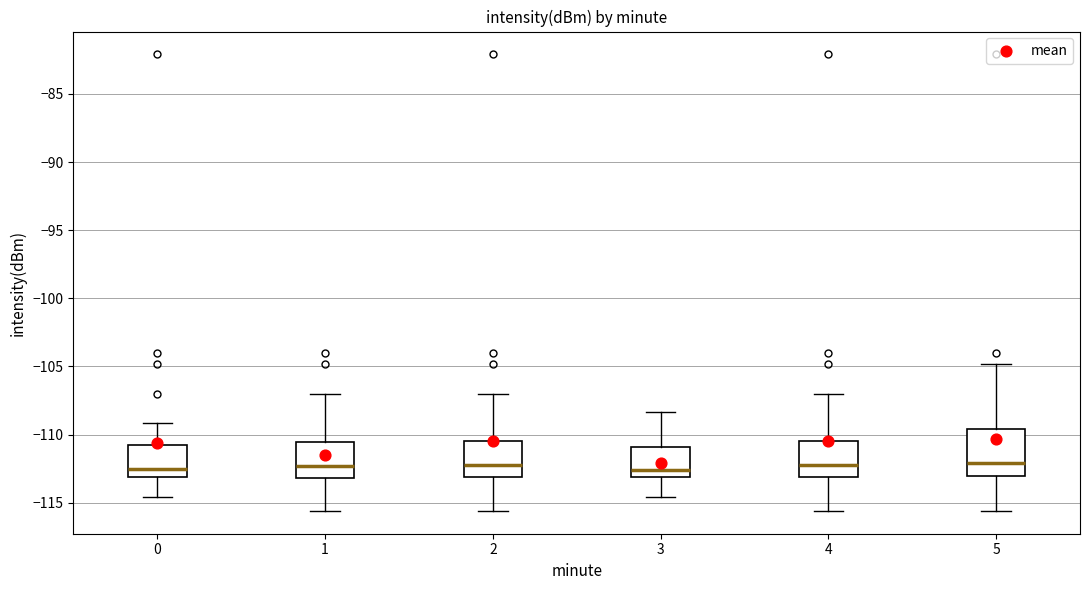

Reading left to right, read every box against the y-axis: the position of its median line, the range the box covers, and the ends of its whiskers. The values are not printed on the chart, so give them approximately, as read against the axis.

0: median -112.5, box -113.0 to -111.0, whiskers -114.5 to -109.0
1: median -112.5, box -113.0 to -110.5, whiskers -115.5 to -107.0
2: median -112.5, box -113.0 to -110.5, whiskers -115.5 to -107.0
3: median -112.5, box -113.0 to -111.0, whiskers -114.5 to -108.5
4: median -112.5, box -113.0 to -110.5, whiskers -115.5 to -107.0
5: median -112.0, box -113.0 to -109.5, whiskers -115.5 to -105.0